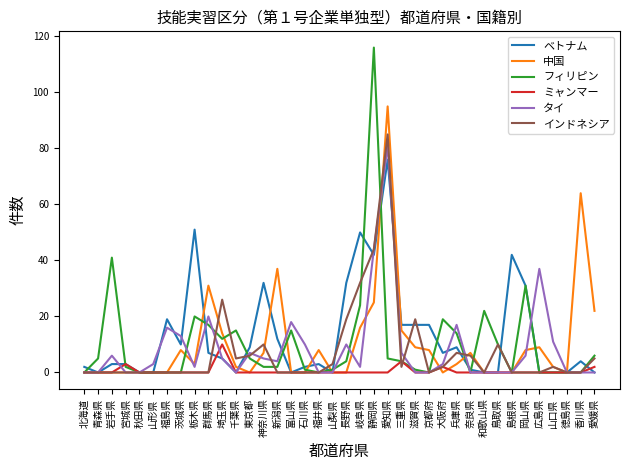

At which label is フィリピン closest to 58?

岩手県